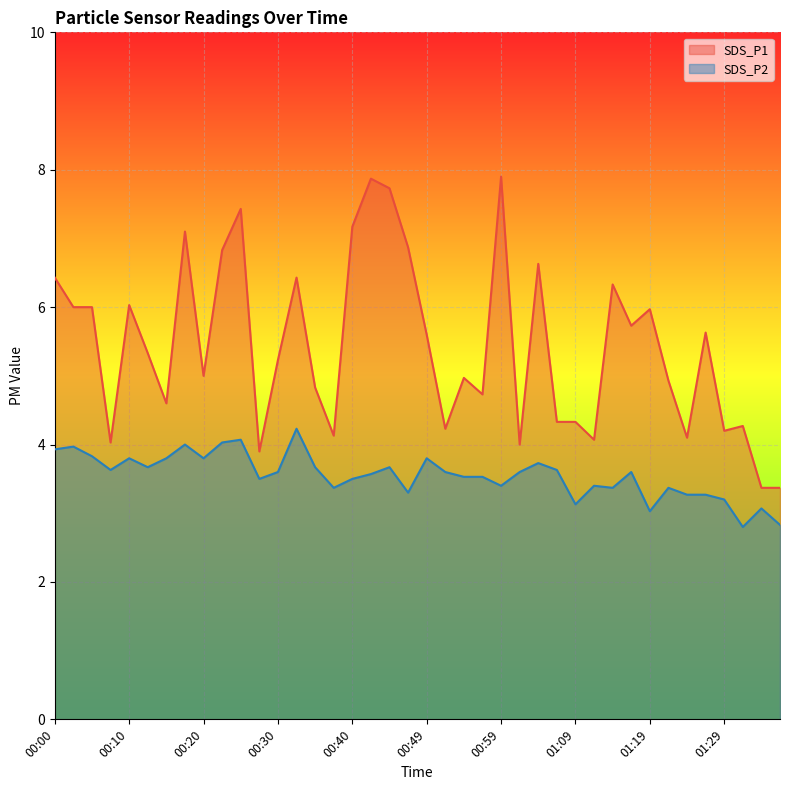

How many lines are shown in the chart?

2